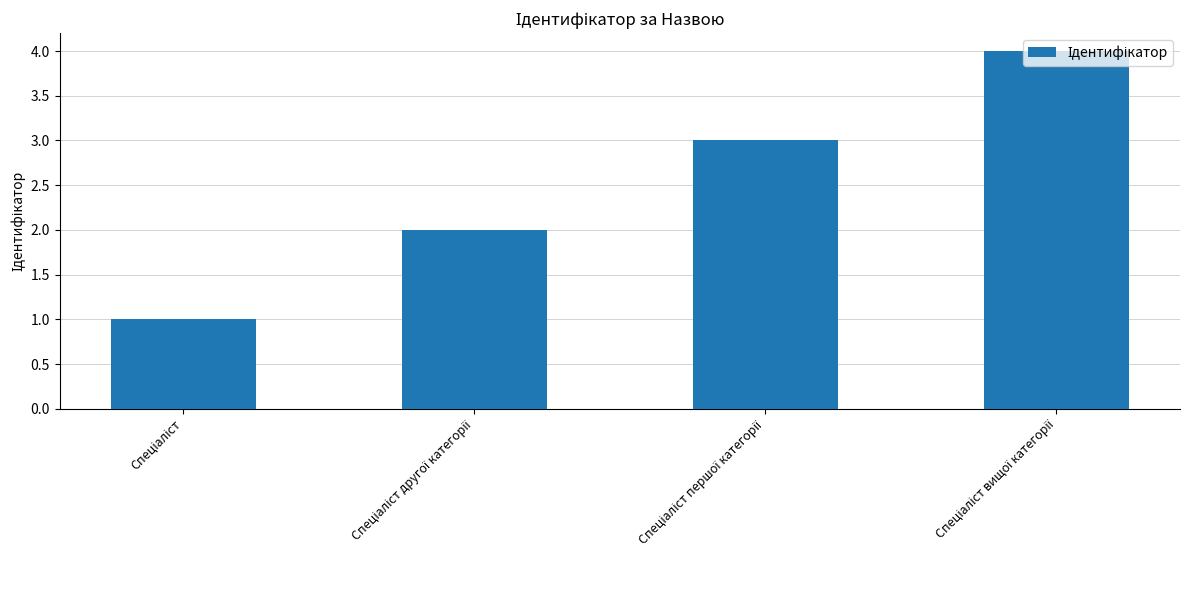

What is the maximum value shown in the chart?

4